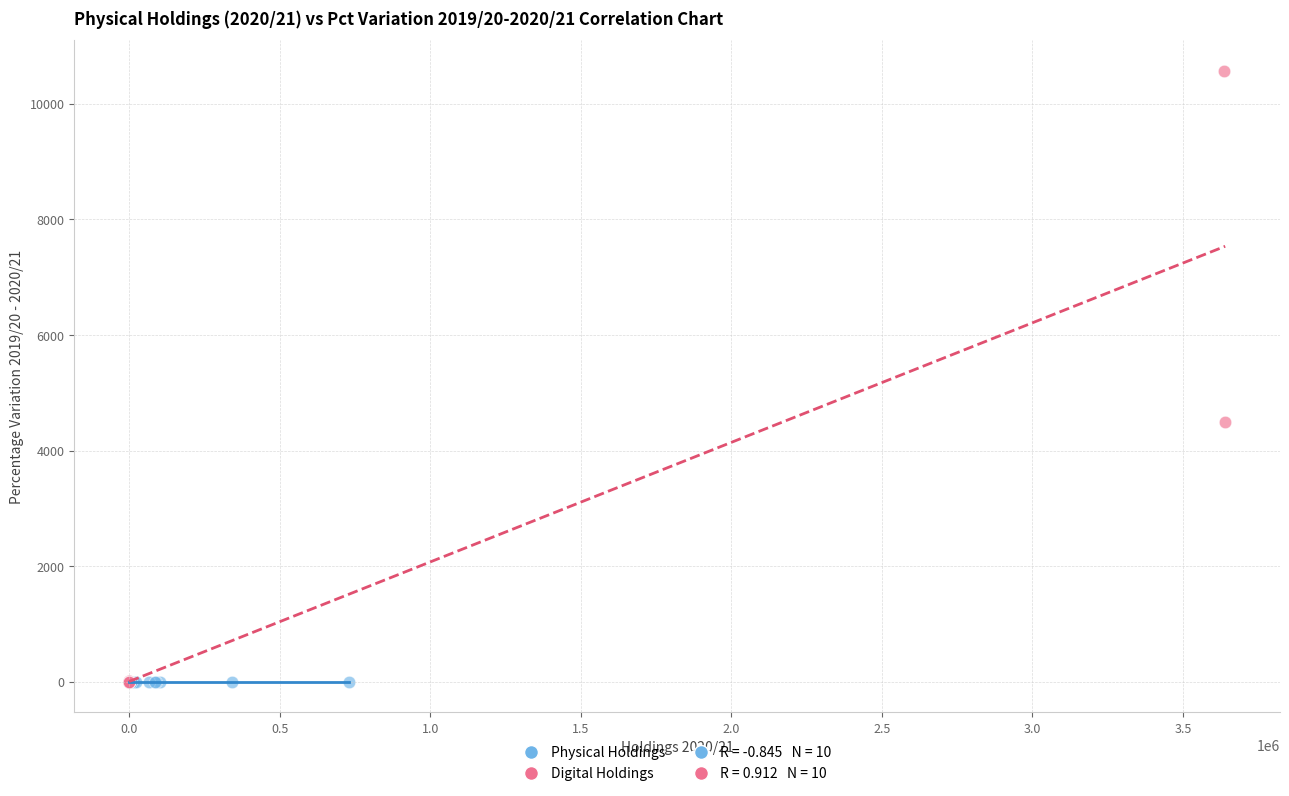

Which series has the widest spread of Y values?

Digital Holdings